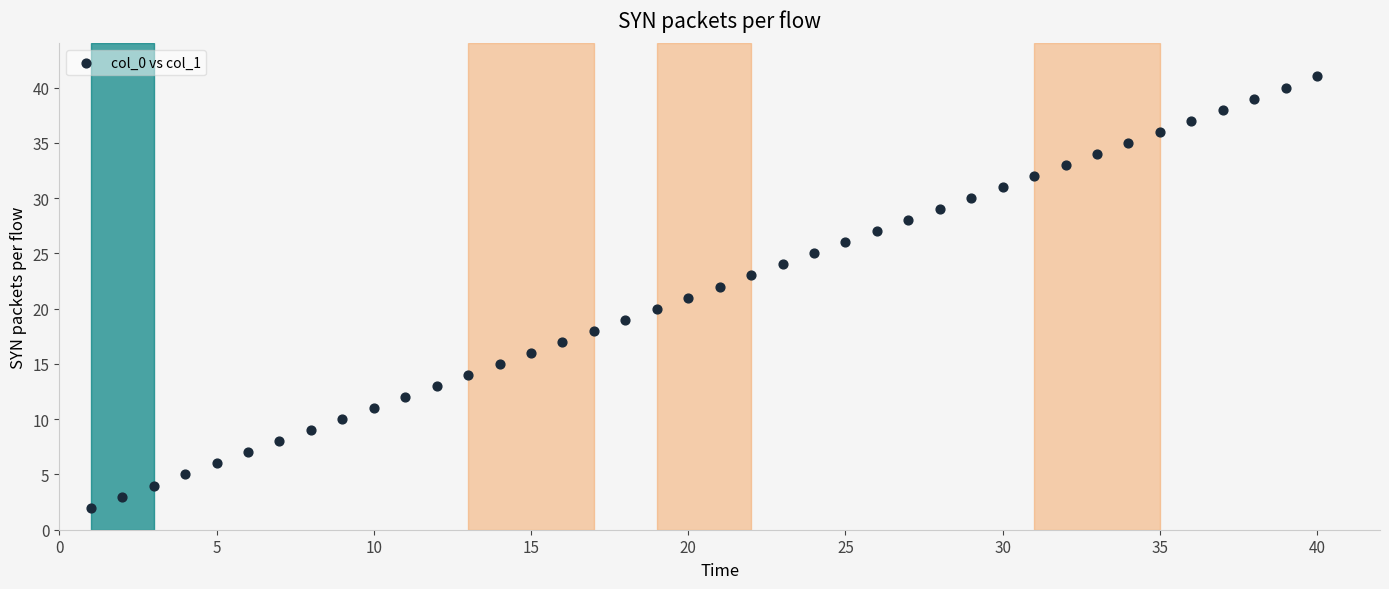

What is the range of X values (max minus min)?

39